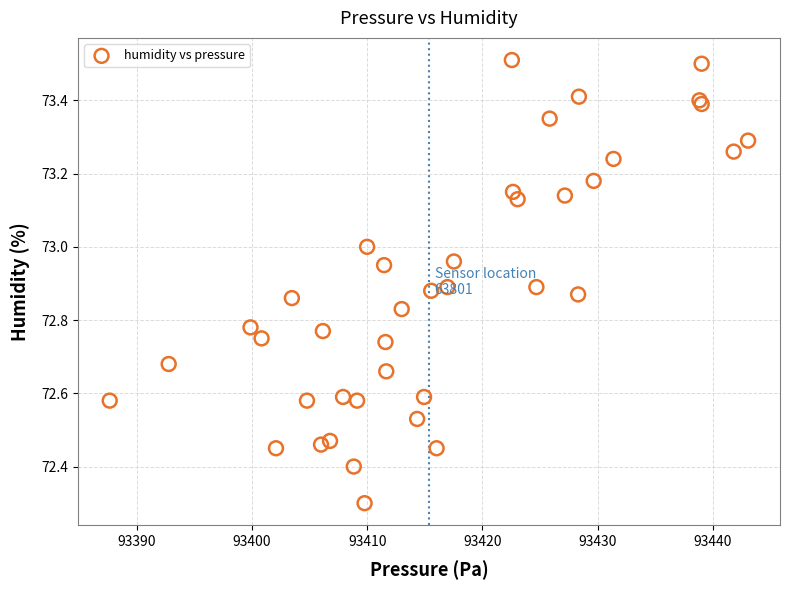

What Y value in the scatter plot is closest to 72?

72.3